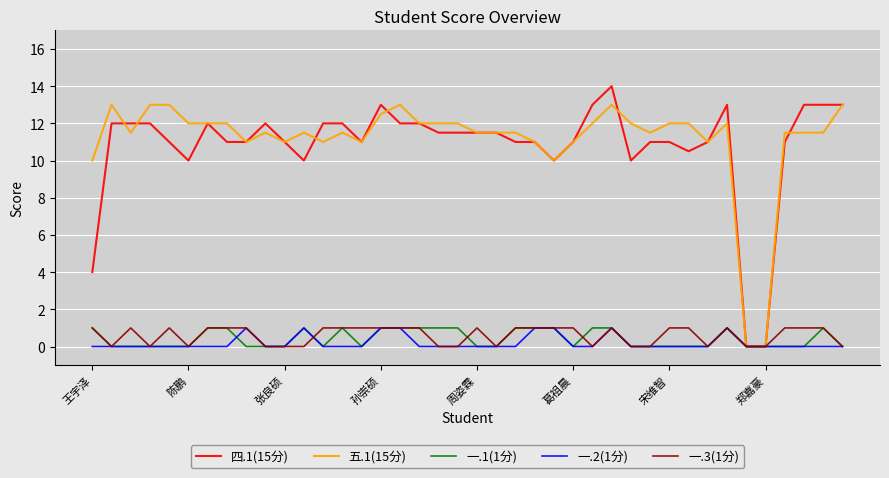

What is the greatest value displayed?

14.0